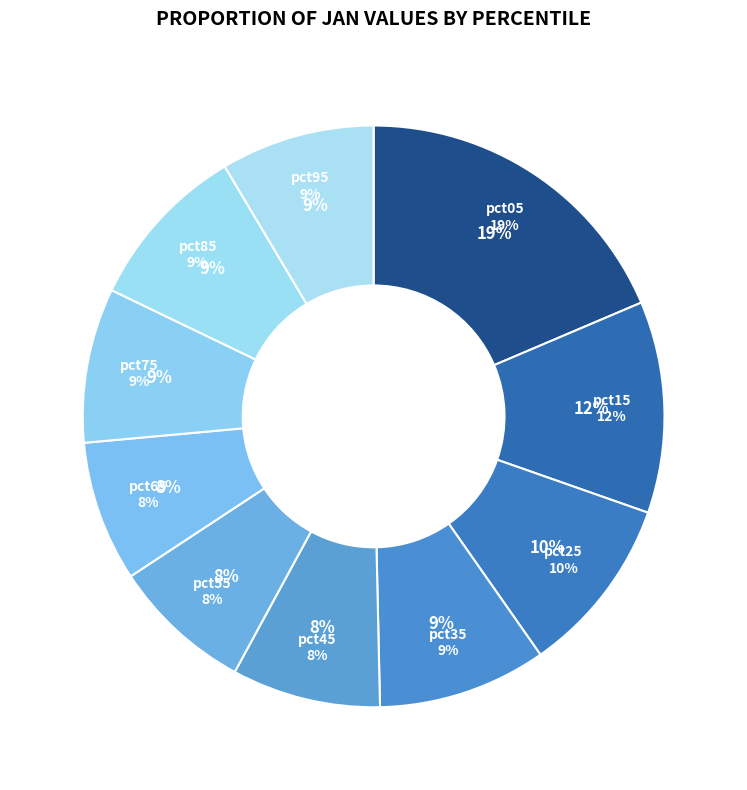

Which category has the smallest portion of the pie?

pct55